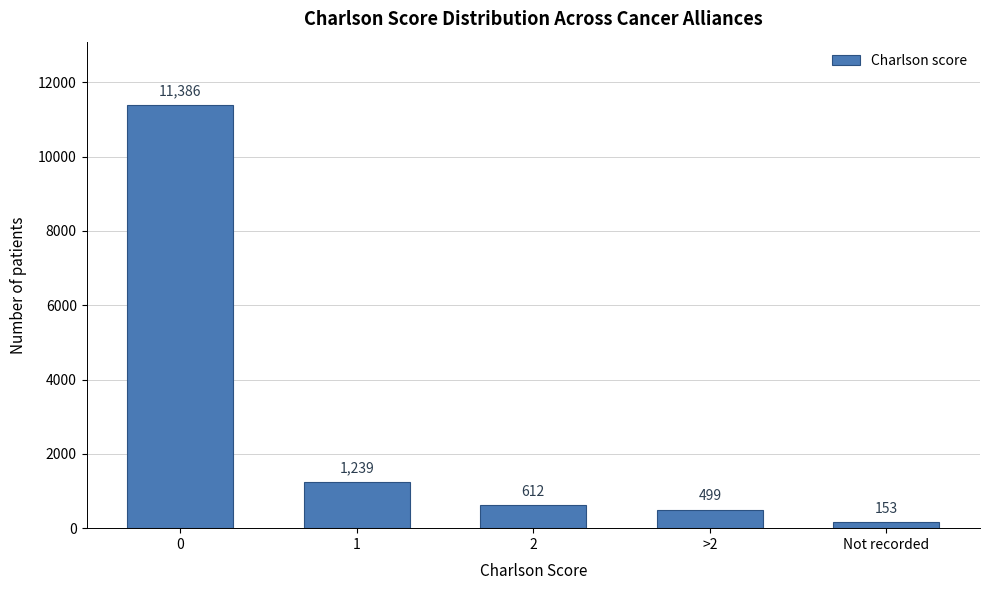

Reading left to right, extract all data points from this chart.

0=11386	1=1239	2=612	>2=499	Not recorded=153